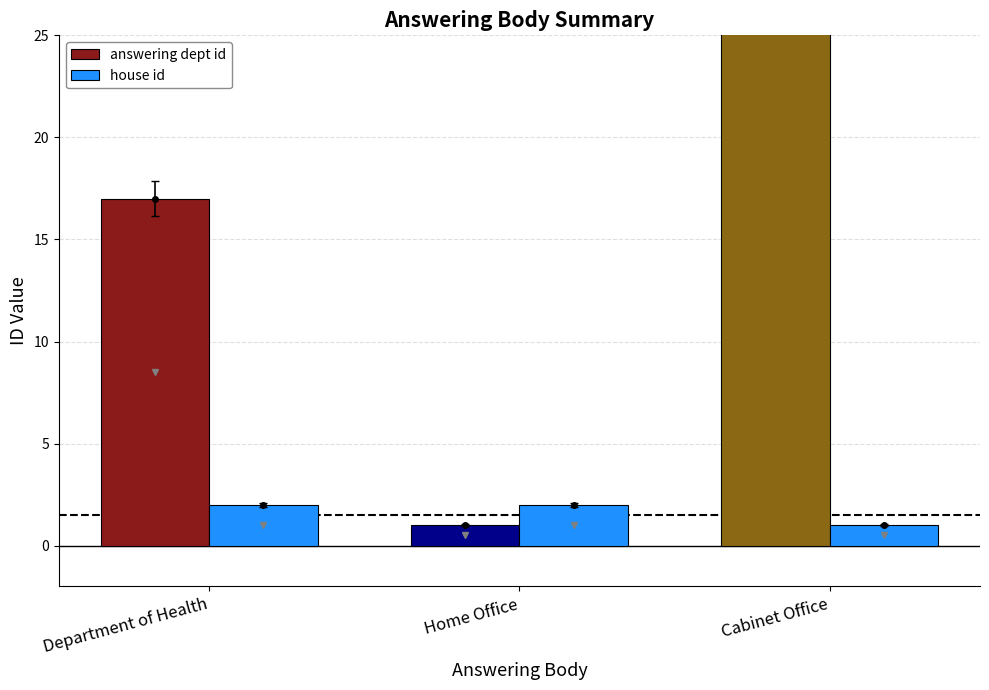

What is the greatest value displayed?

53